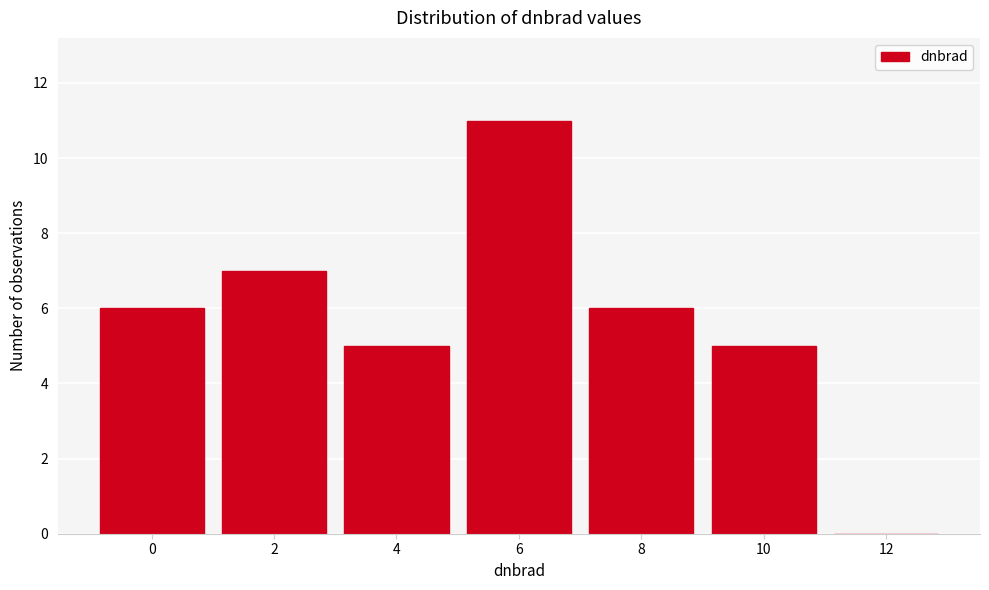

Reading left to right, transcribe all the data shown in this chart.

0=6	2=7	4=5	6=11	8=6	10=5	12=0